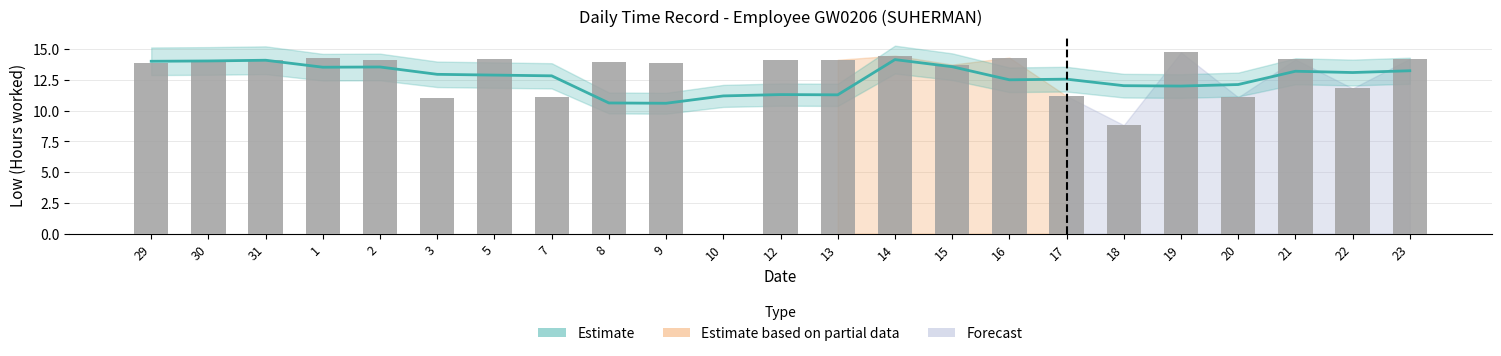

Reading left to right, extract all data points from this chart.

Estimate: 14.0	14.0	14.1	13.5	13.5	12.9	12.9	12.8	10.6	10.6	11.2	11.3	11.3	14.1	13.6	12.5	12.5	12.0	12.0	12.1	13.2	13.1	13.2
Low Hours: 13.8	14.1	14.1	14.2	14.1	11.0	14.2	11.1	13.9	13.8	0.0	14.1	14.1	14.5	13.7	14.3	11.2	8.8	14.7	11.1	14.2	11.8	14.2